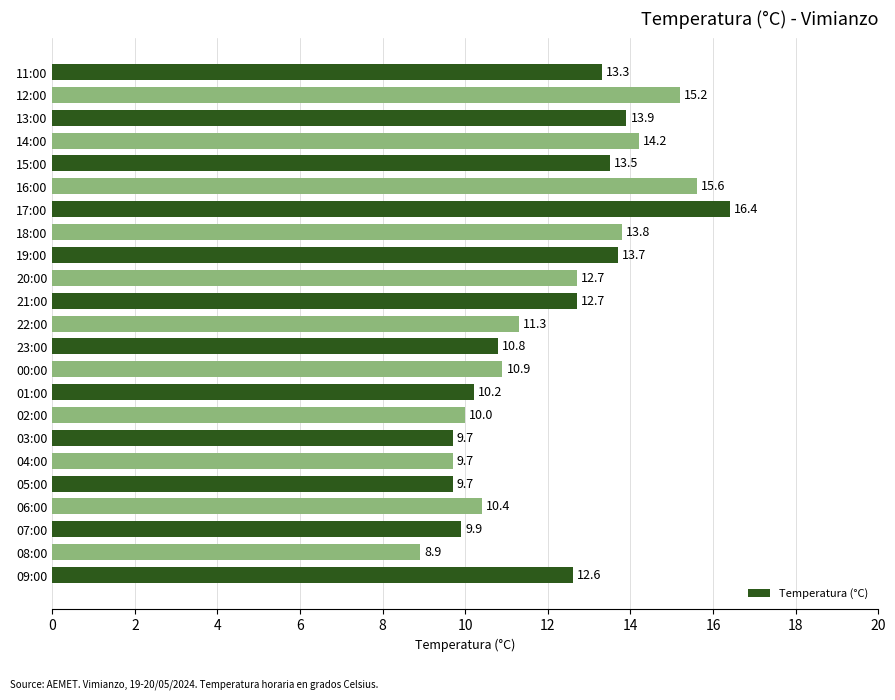

The value at 13:00 is 3.5. True or false?

False